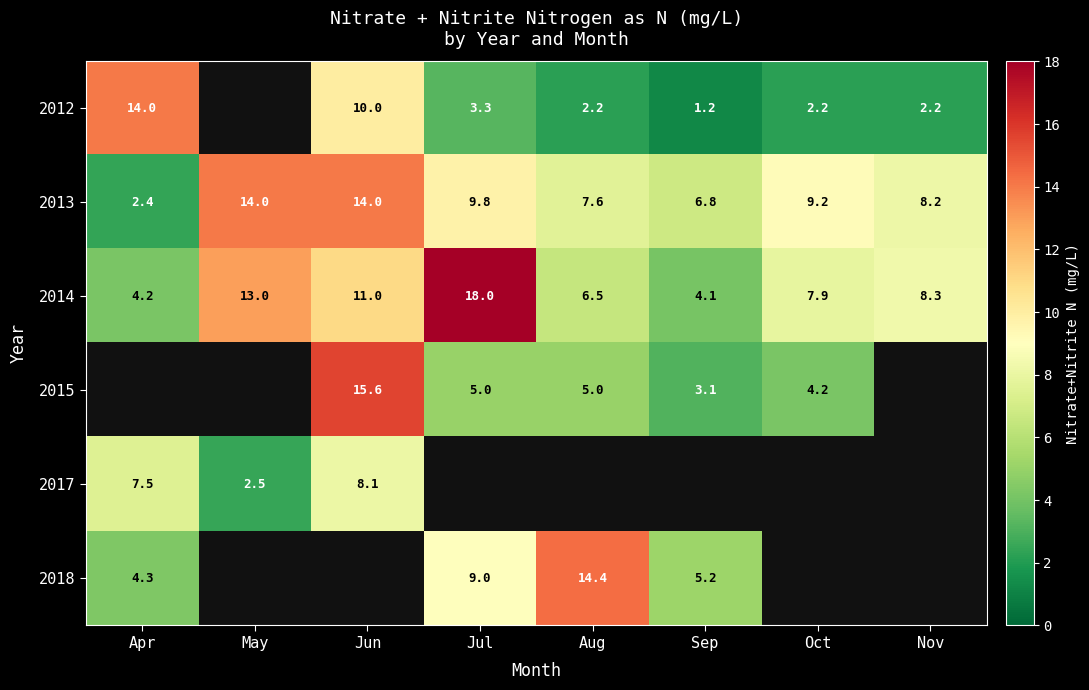

What is the sum of all 2014 values?

73.0